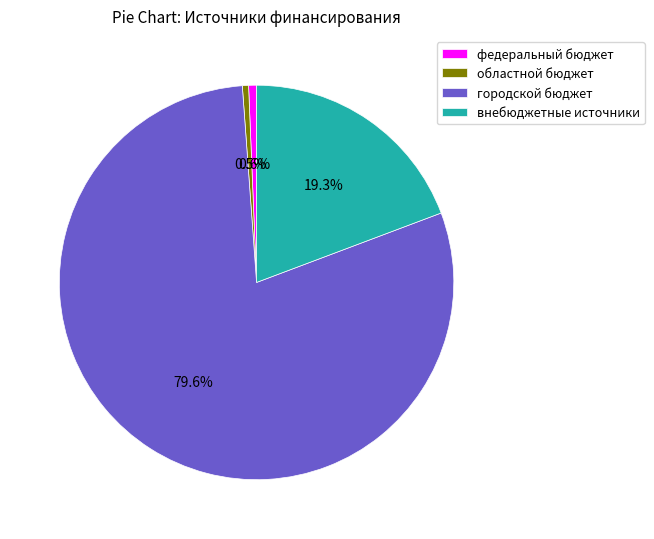

Is there any slice that represents more than half of the pie?

Yes